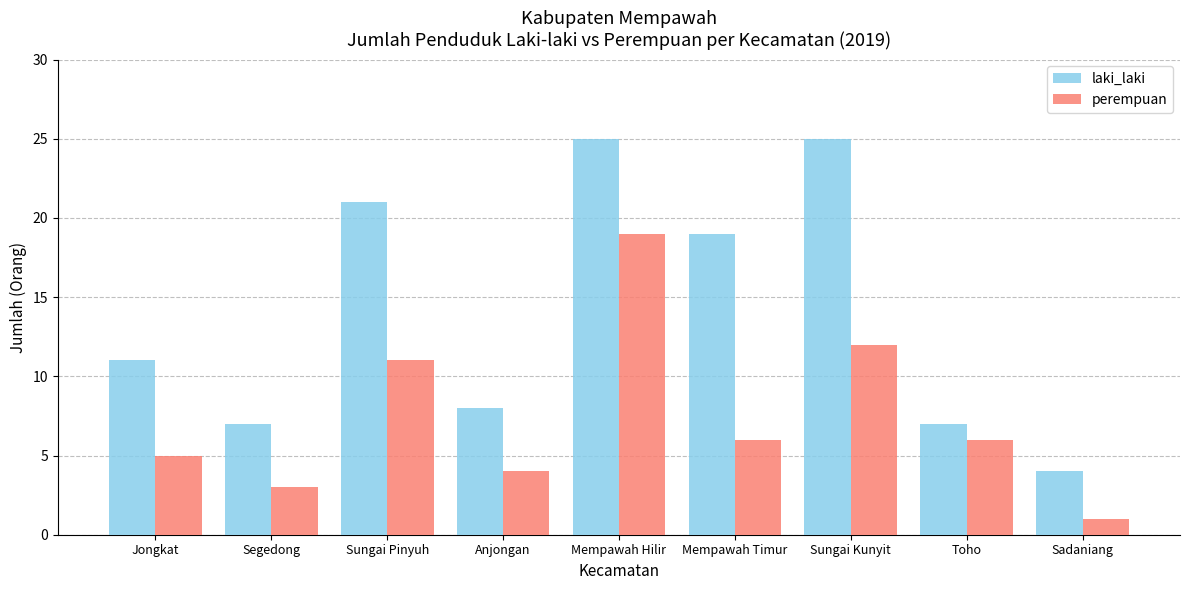

The value of perempuan at Toho is 4. True or false?

False